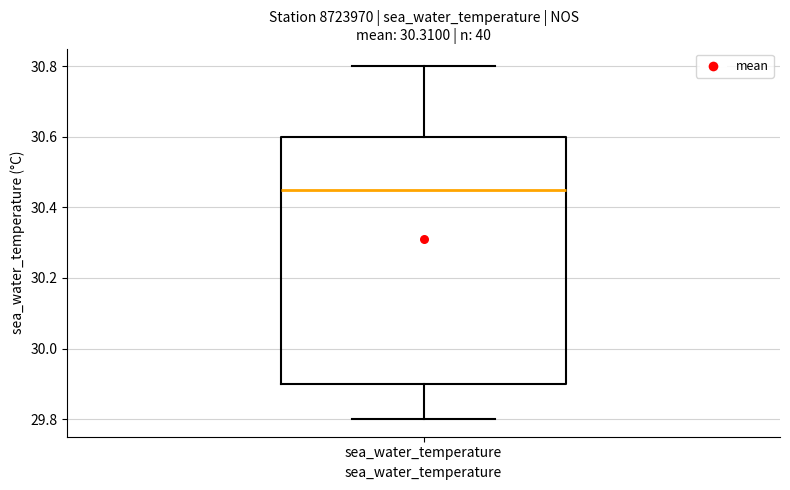

Transcribe this box plot: give where the median line is, the range the box spans, and where the two whiskers end, as read against the y-axis. The values are not printed on the chart, so give them approximately, as read against the axis.

median 30.46, box 29.90 to 30.60, whiskers 29.80 to 30.80